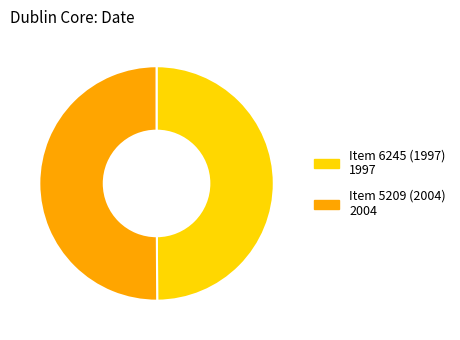

The Item 6245 (1997) slice represents 50% of the pie. True or false?

True